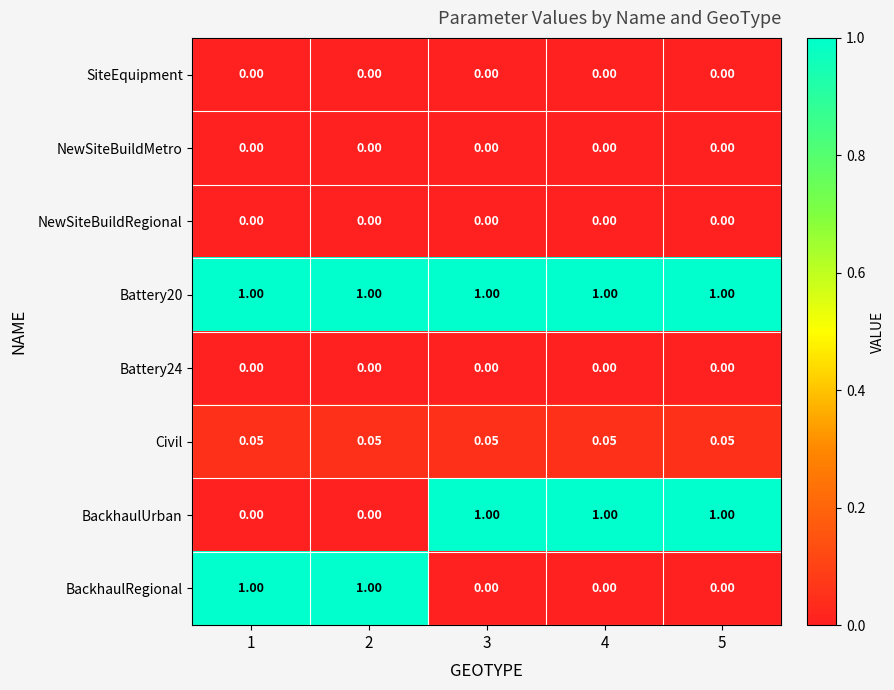

Is the value of SiteEquipment at 2 greater than the value of Civil at 5?

No